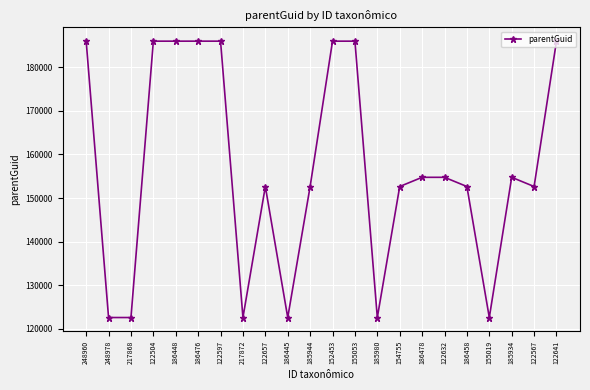

What is the value of the 10th point from the left?

122629